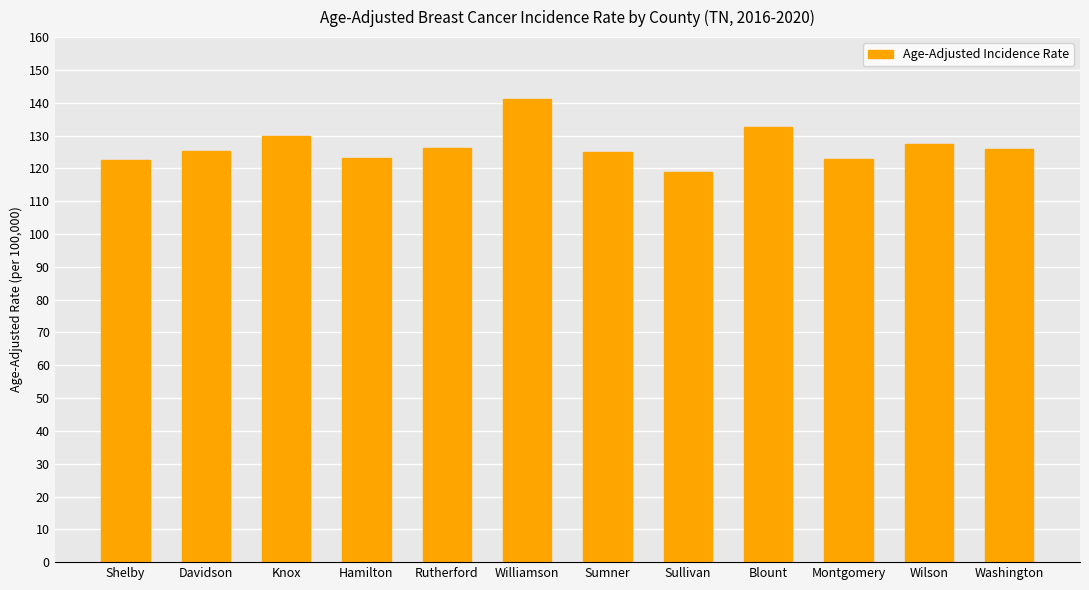

Which category has the highest value across all series?

Williamson